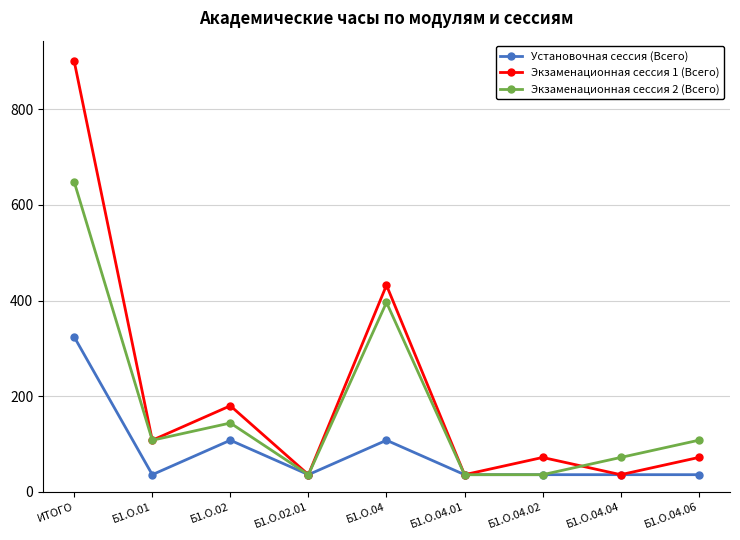

Is it true that Экзаменационная сессия 1 (Всего) equals 72 at Б1.О.04.06?

True